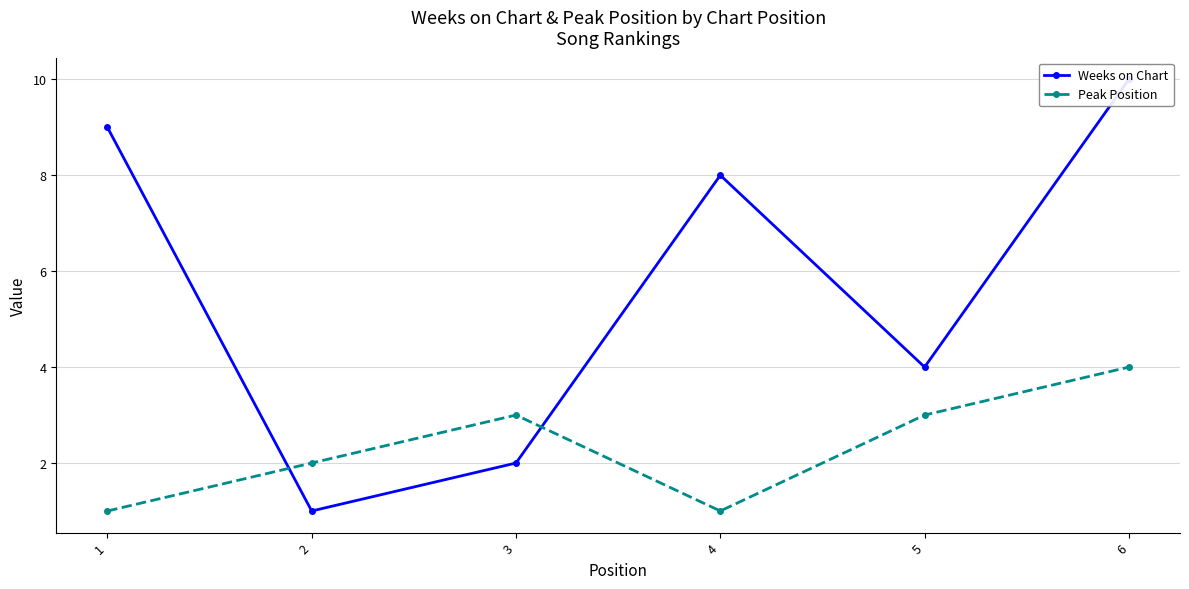

True or false: Peak Position has more than 2 points higher than both neighbors.

False